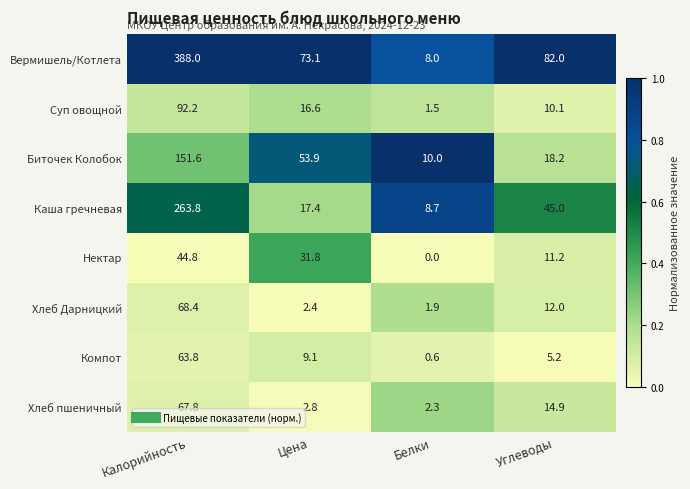

Which category has the highest value in the Хлеб Дарницкий series?

Калорийность